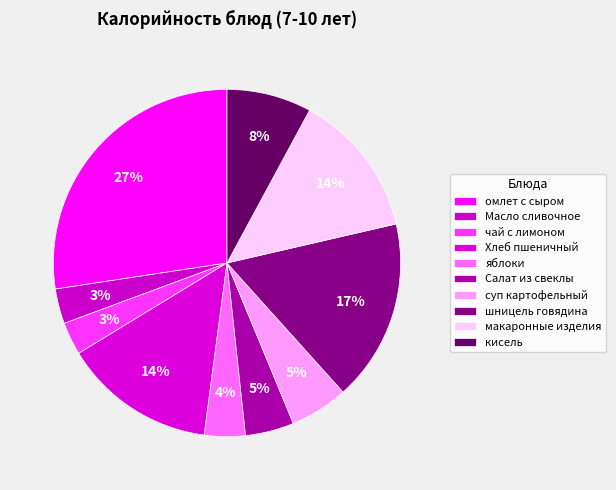

Is it true that шницель говядина is 30% of the pie?

False